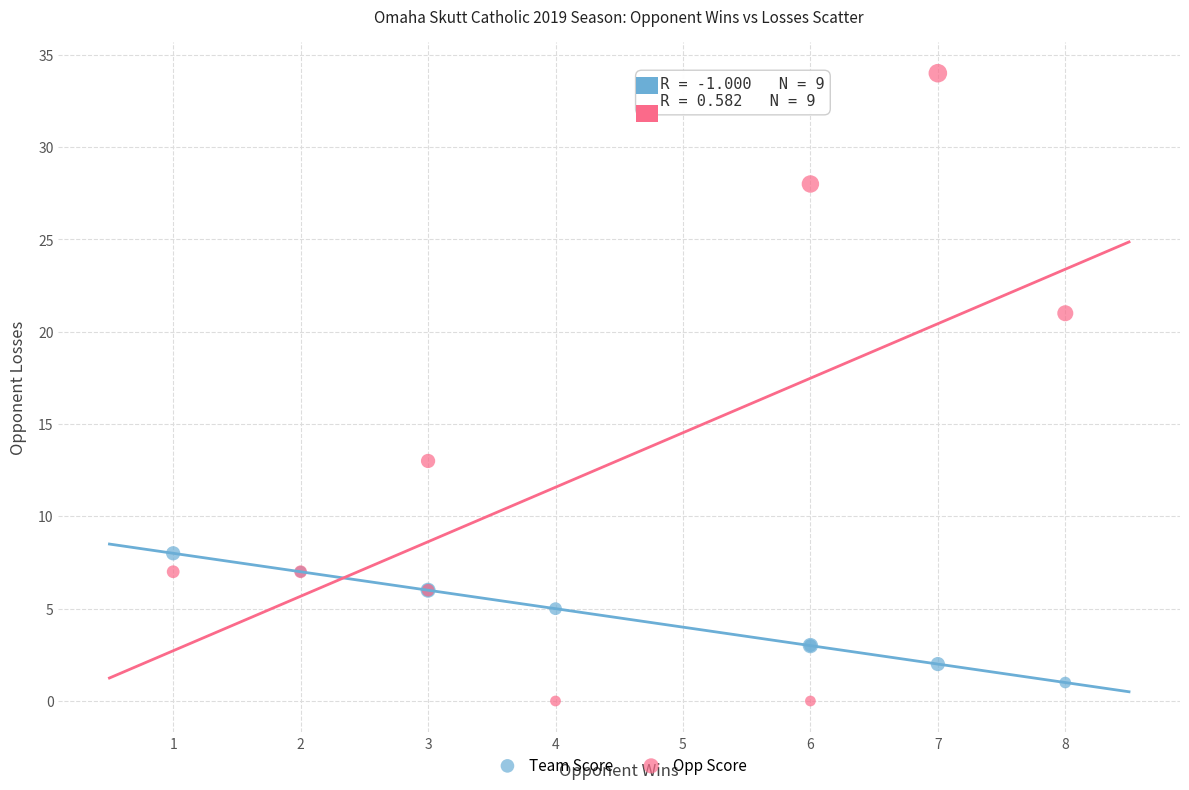

Which series contains the highest Y value?

Opp Score